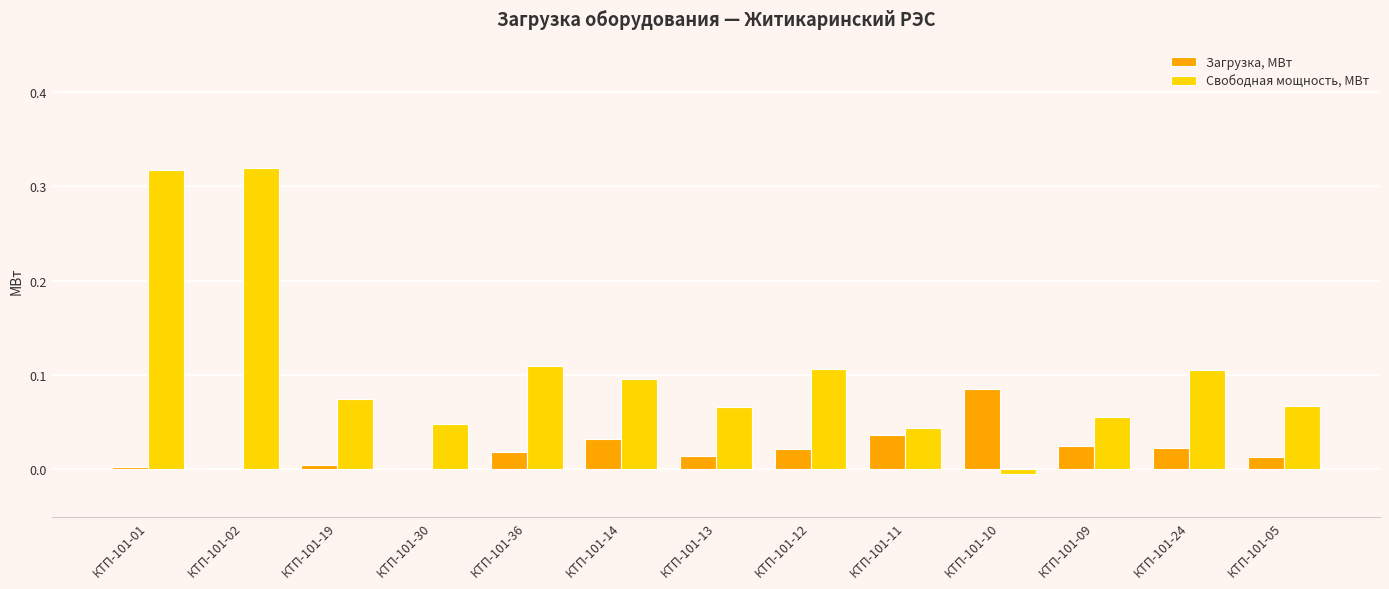

True or false: Загрузка, МВт has a value of 0.0 at КТП-101-19.

True